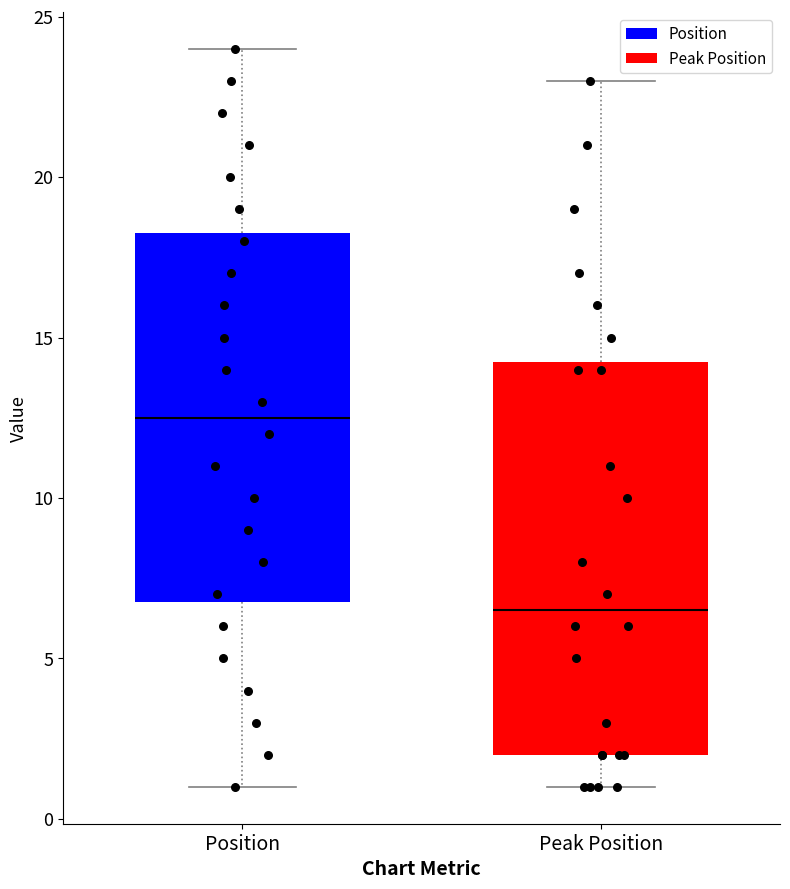

Reading left to right, read every box against the y-axis: the position of its median line, the range the box covers, and the ends of its whiskers. The values are not printed on the chart, so give them approximately, as read against the axis.

Position: median 12.5, box 7.0 to 18.5, whiskers 1.0 to 24.0
Peak Position: median 6.5, box 2.0 to 14.5, whiskers 1.0 to 23.0